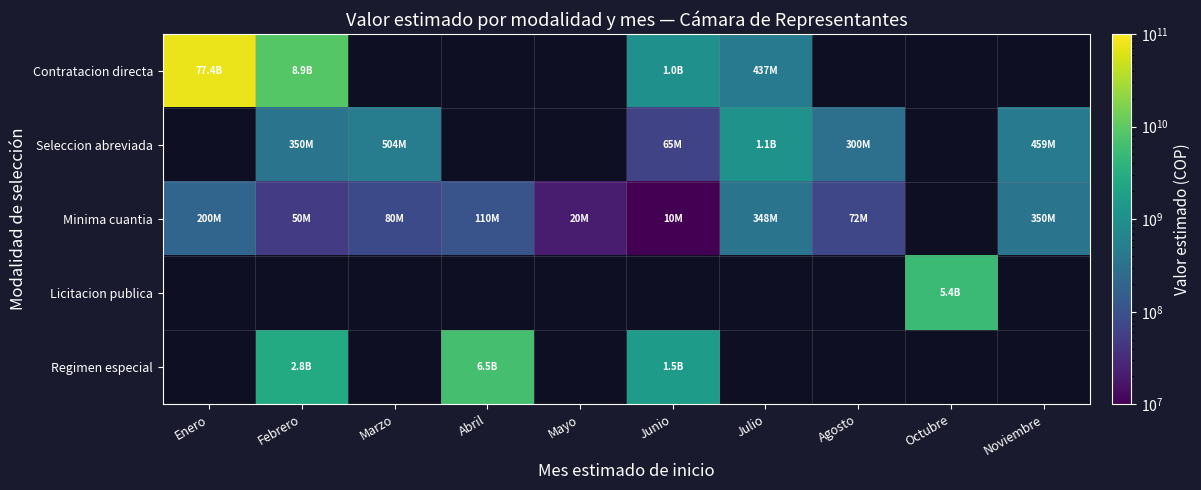

At which label does Contratacion directa reach its minimum?

Julio